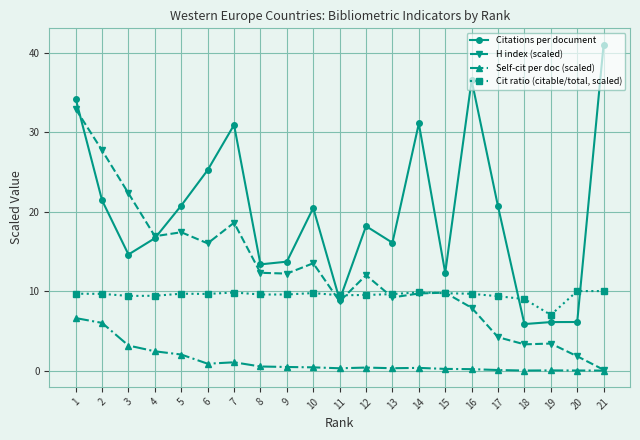

How many categories are shown in the chart?

21